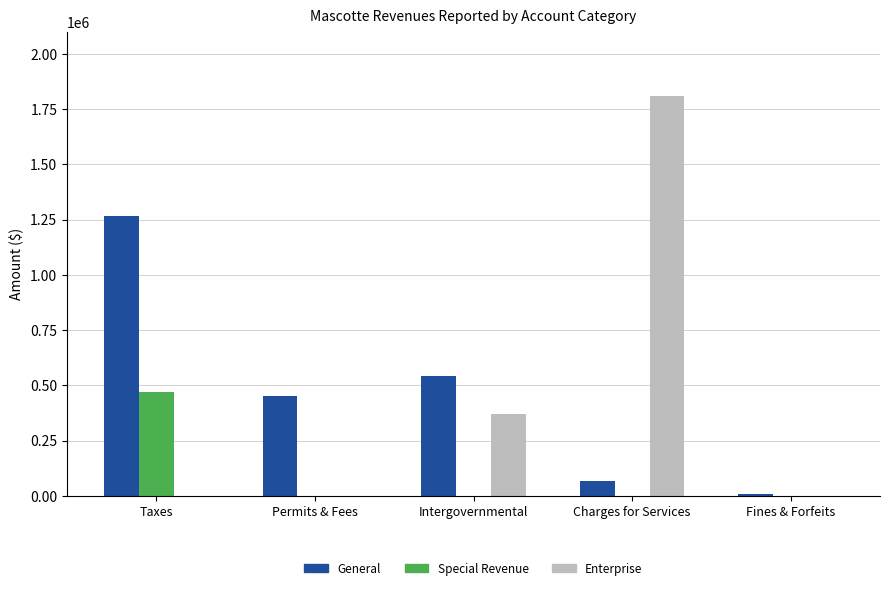

What is the difference between the Special Revenue values at Taxes and Charges for Services?

470037